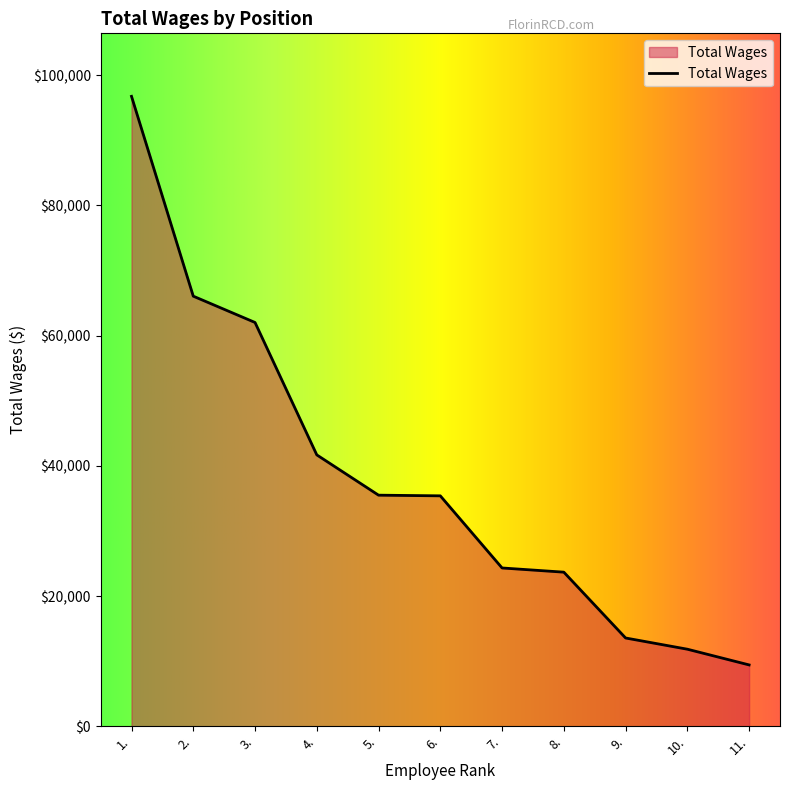

What position from the right is 2.?

10